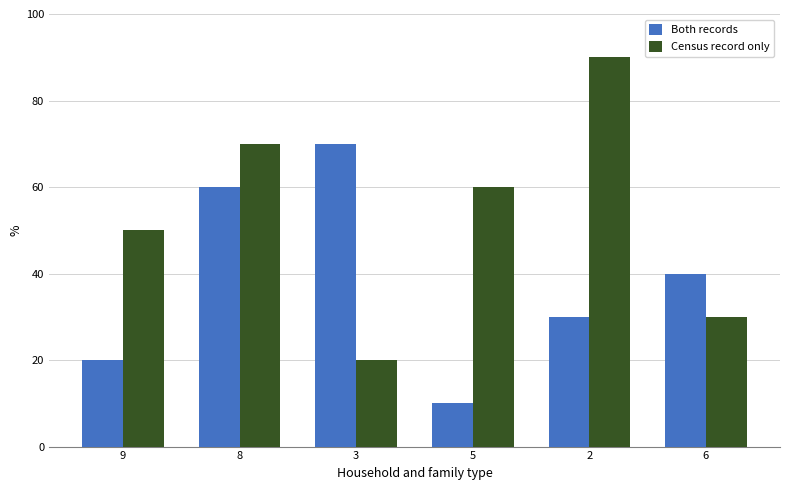

Count the number of categories in the chart.

6